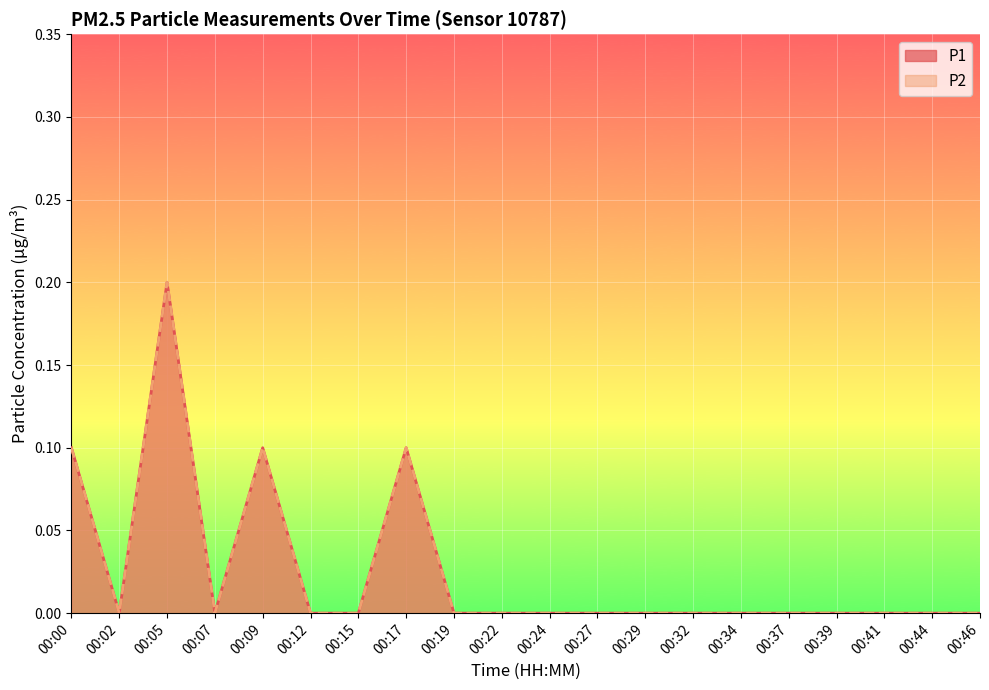

Is the value of P1 at 00:15 greater than the value of P2 at 00:27?

No